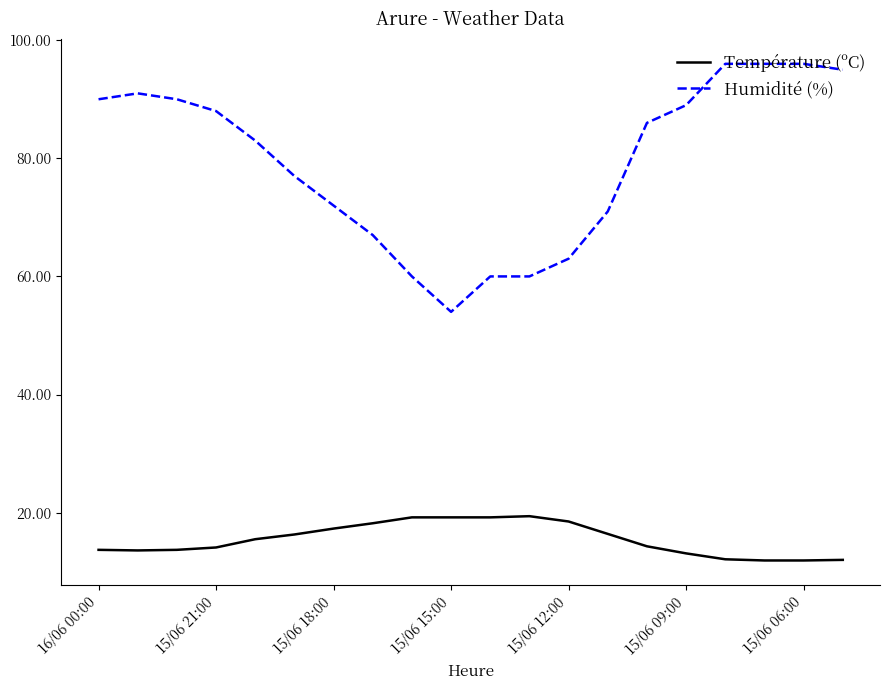

At how many categories does at least one series exceed 30?

20